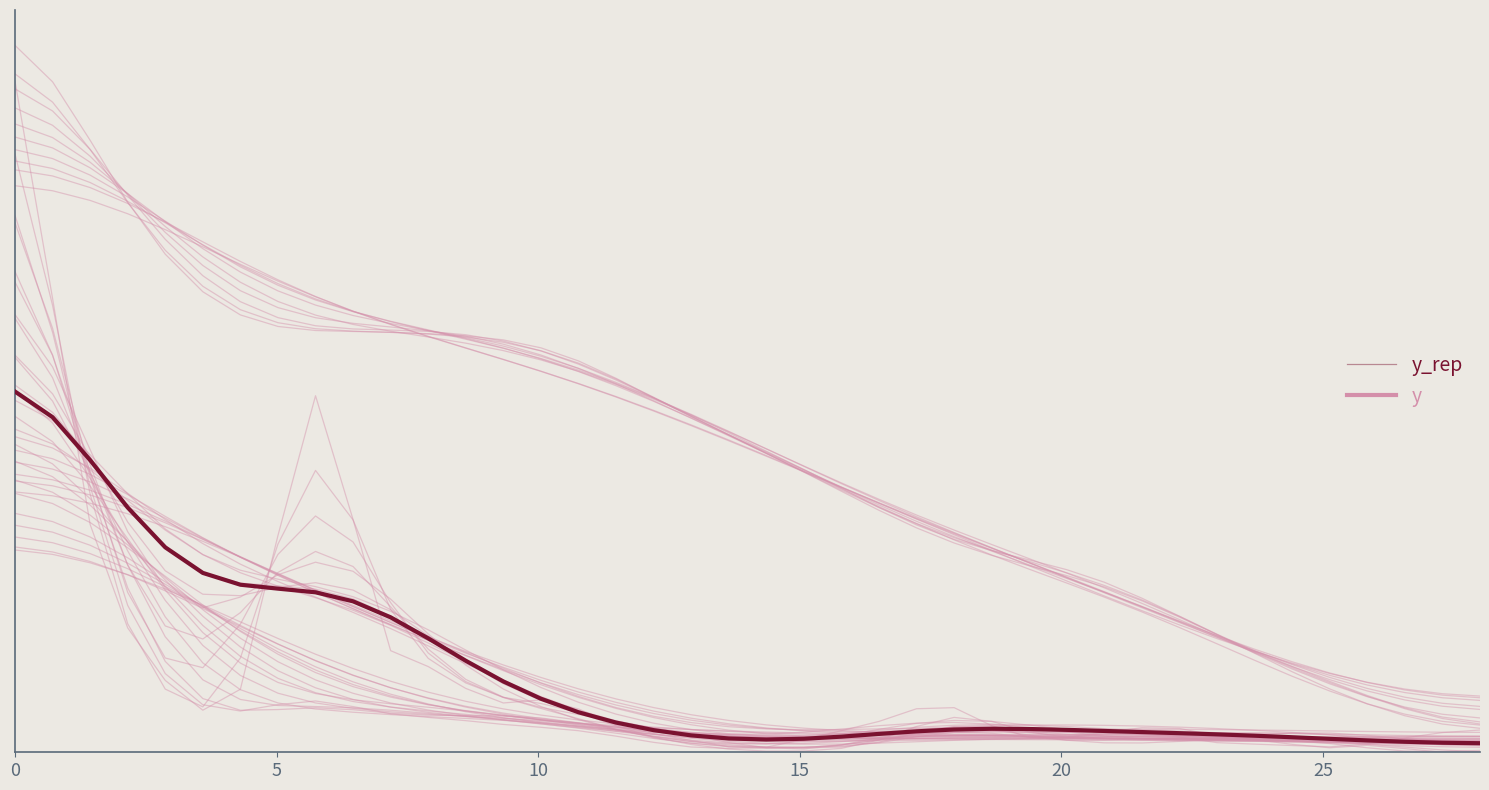

What is the average value of the y_rep series?

2.1